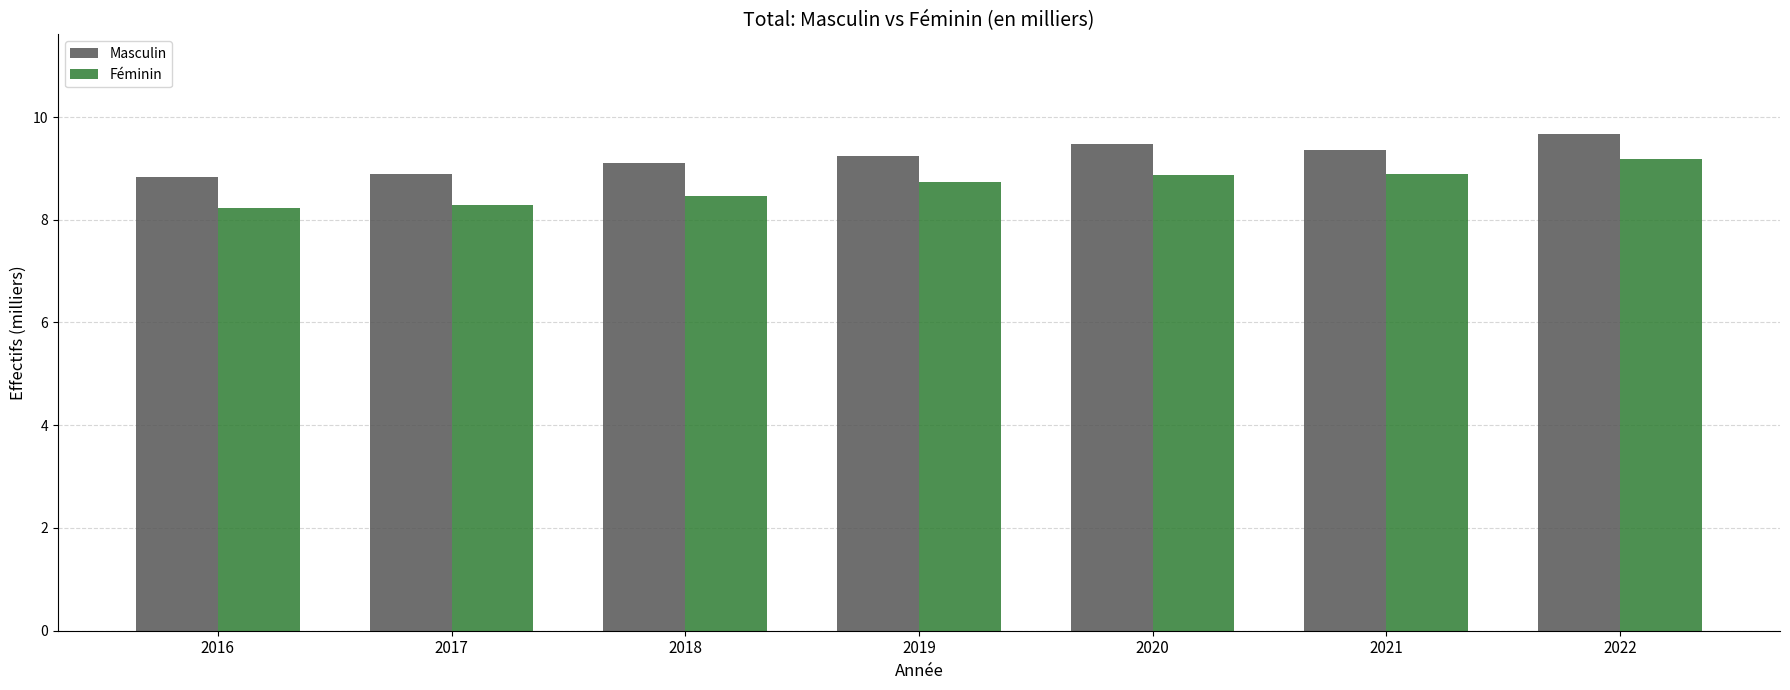

Which category has the highest value across all series?

2022